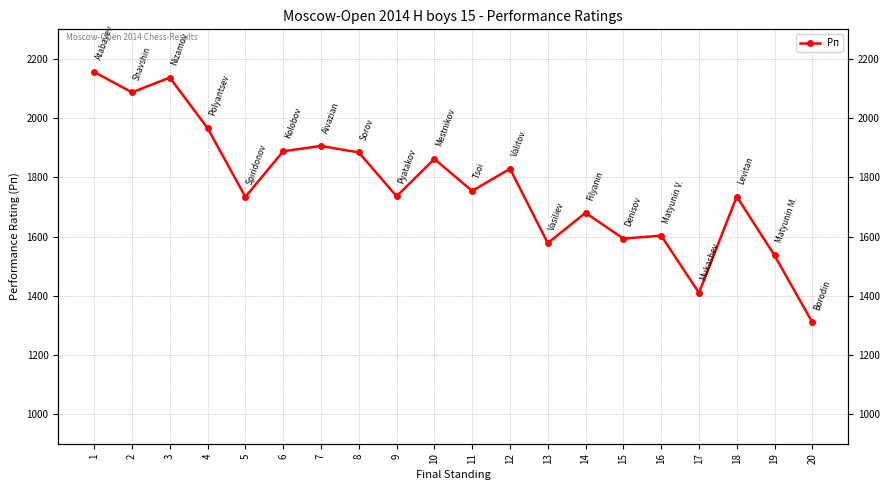

Reading left to right, list all the values displayed in this chart.

1=2156	2=2087	3=2137	4=1966	5=1734	6=1888	7=1906	8=1884	9=1736	10=1862	11=1754	12=1829	13=1578	14=1680	15=1593	16=1603	17=1410	18=1735	19=1536	20=1310